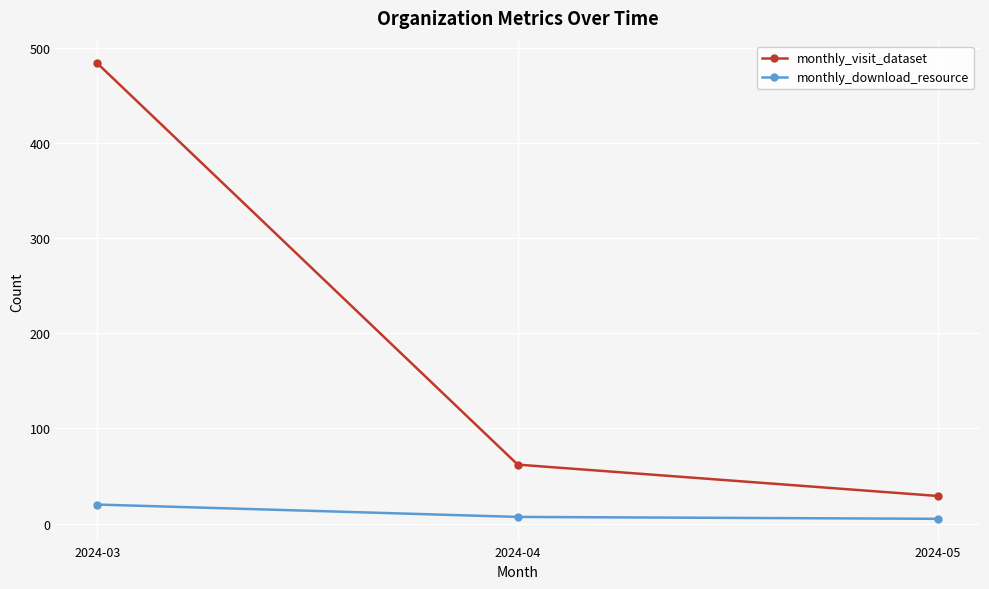

What is the greatest value displayed?

484